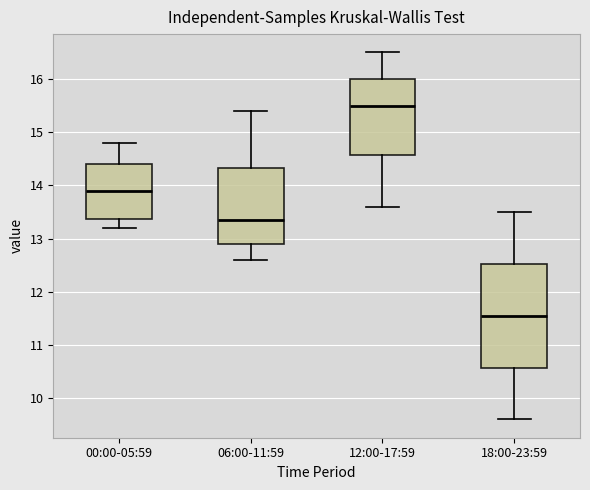

Which box's median line is the lowest?

18:00-23:59